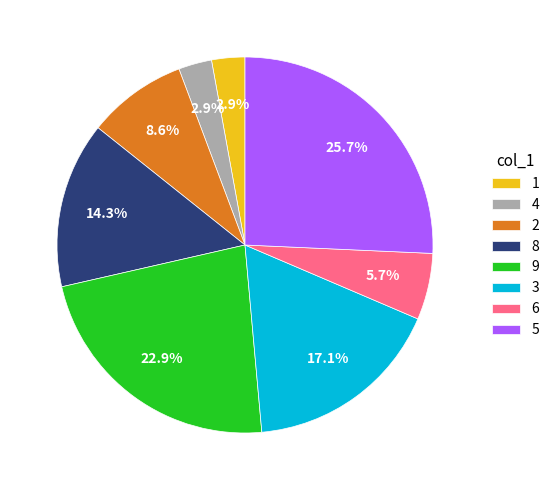

Is there any slice that represents more than half of the pie?

No